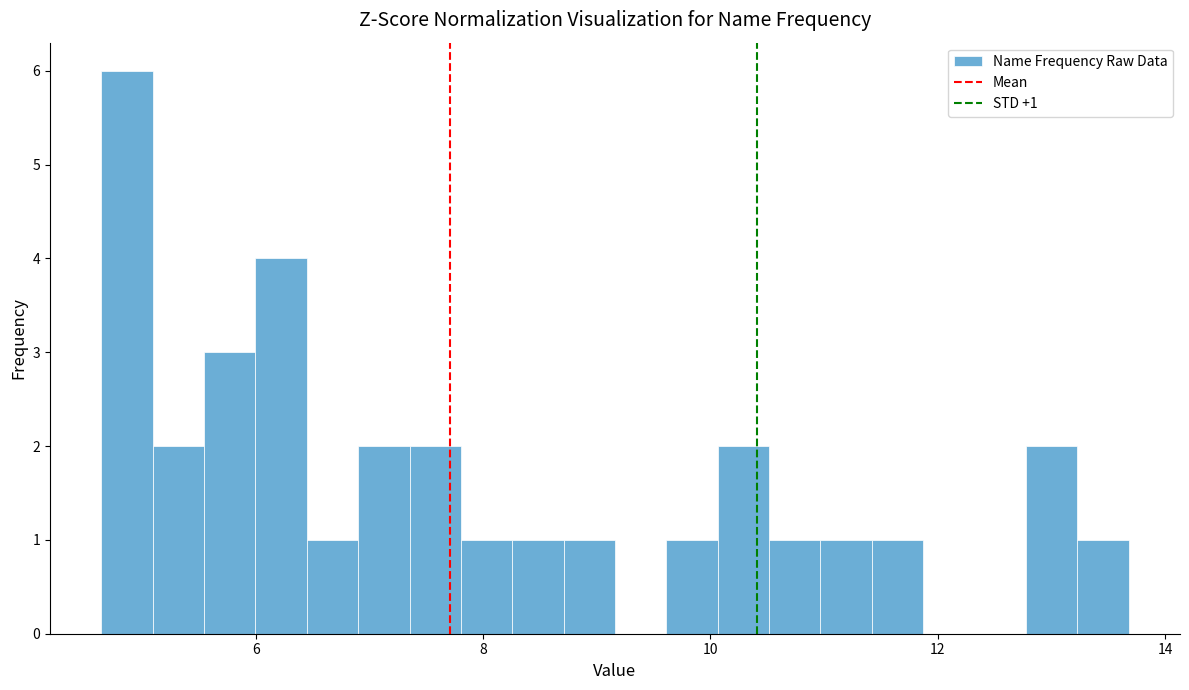

Read against the x-axis, roughly where is the centre of the tallest bar?

4.8